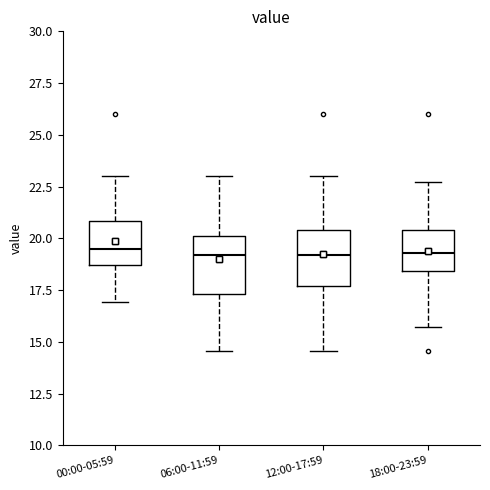

Reading left to right, read every box against the y-axis: the position of its median line, the range the box covers, and the ends of its whiskers. The values are not printed on the chart, so give them approximately, as read against the axis.

00:00-05:59: median 19.5, box 18.5 to 21.0, whiskers 17.0 to 23.0
06:00-11:59: median 19.0, box 17.5 to 20.0, whiskers 14.5 to 23.0
12:00-17:59: median 19.0, box 17.5 to 20.5, whiskers 14.5 to 23.0
18:00-23:59: median 19.5, box 18.5 to 20.5, whiskers 15.5 to 22.5